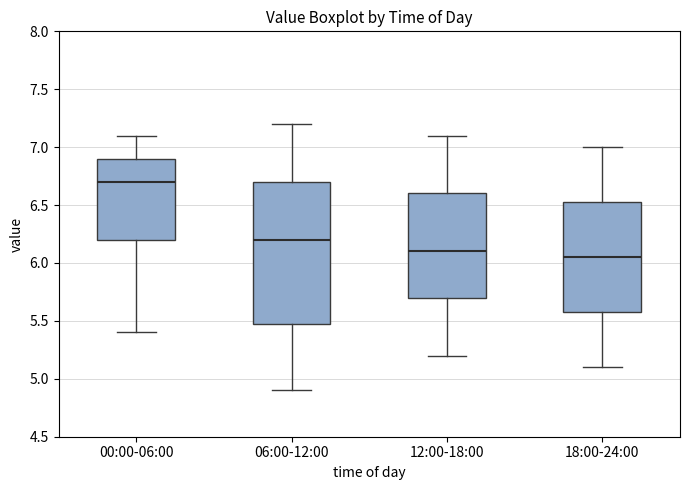

Where is the upper edge of the box for 18:00-24:00 on the y-axis? The values are not printed on the chart, so give them approximately, as read against the axis.

6.55